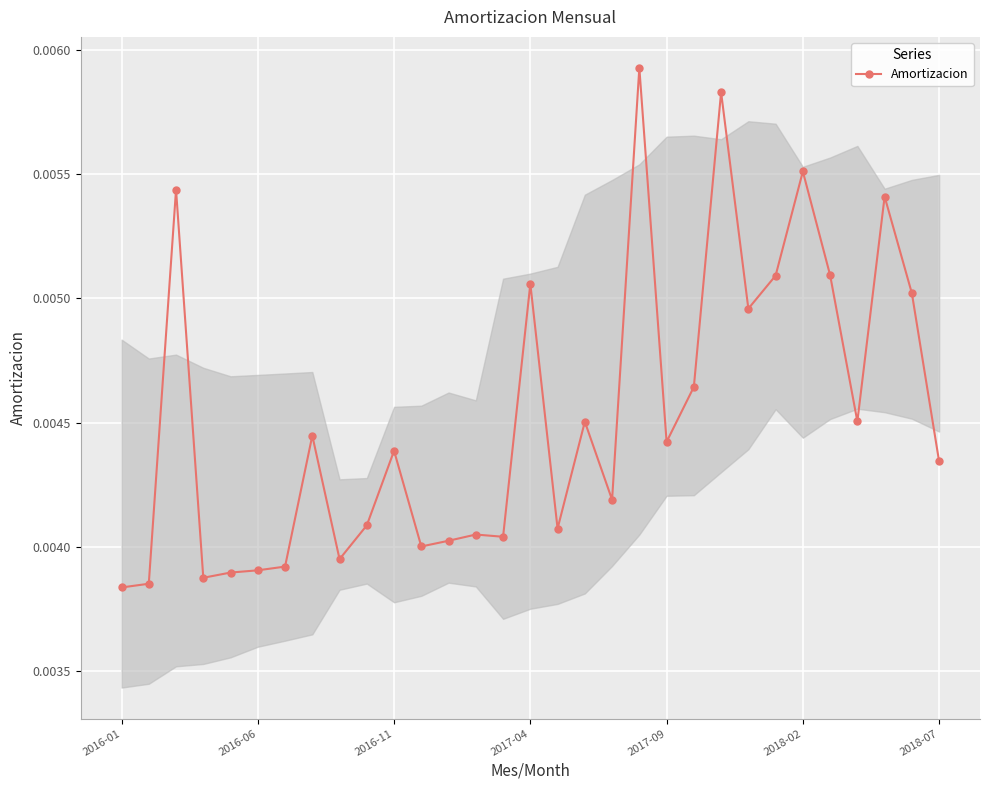

True or false: there are more than 2 points higher than both neighbors.

True